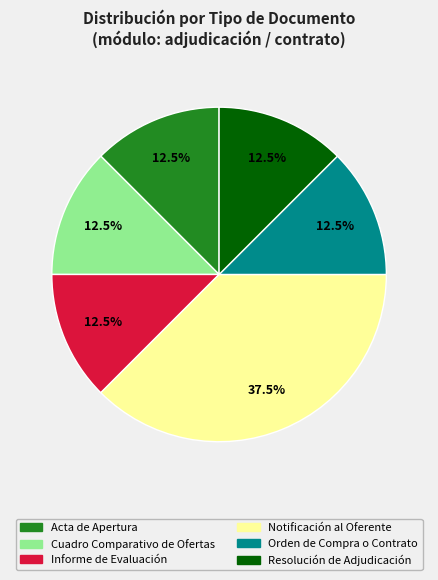

Is Notificación al Oferente the majority of the pie?

No